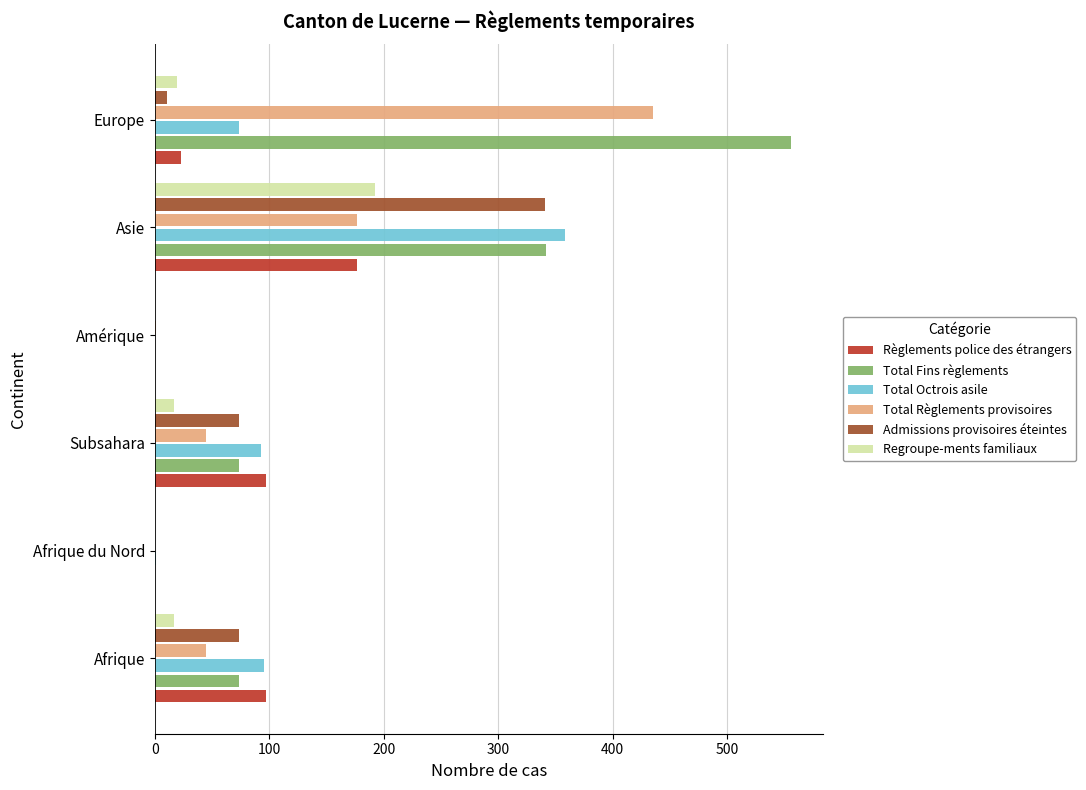

What is the maximum value shown in the chart?

556